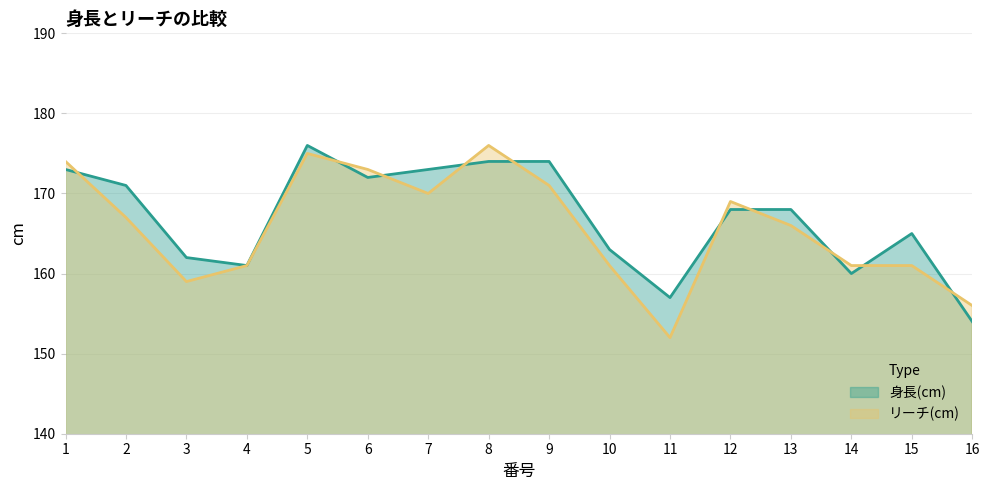

Where is the first local maximum for リーチ(cm)?

5